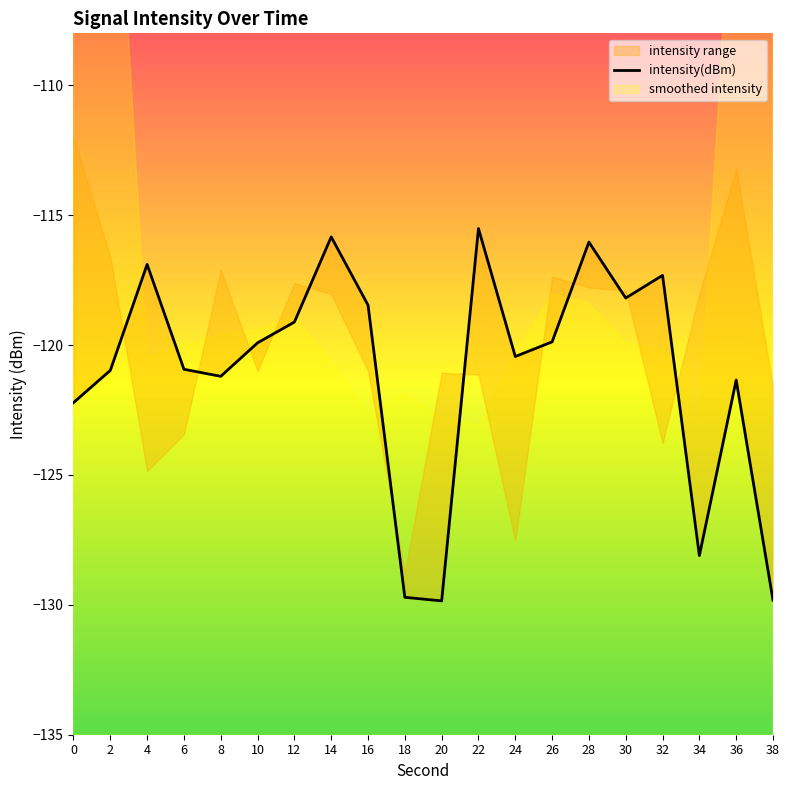

What value does the data have at 18?

-129.7